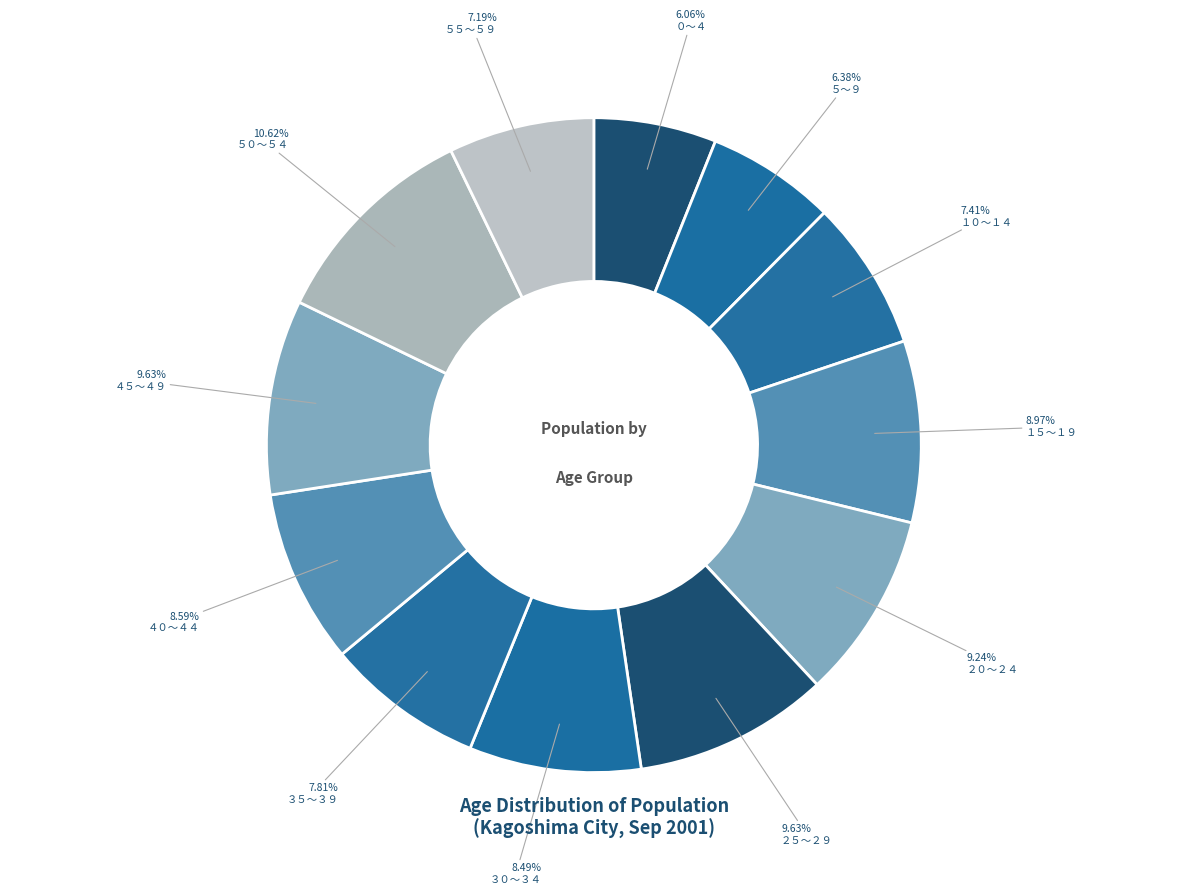

To the nearest percent, what is the combined percentage of ５～９ and ２０～２４?

16%